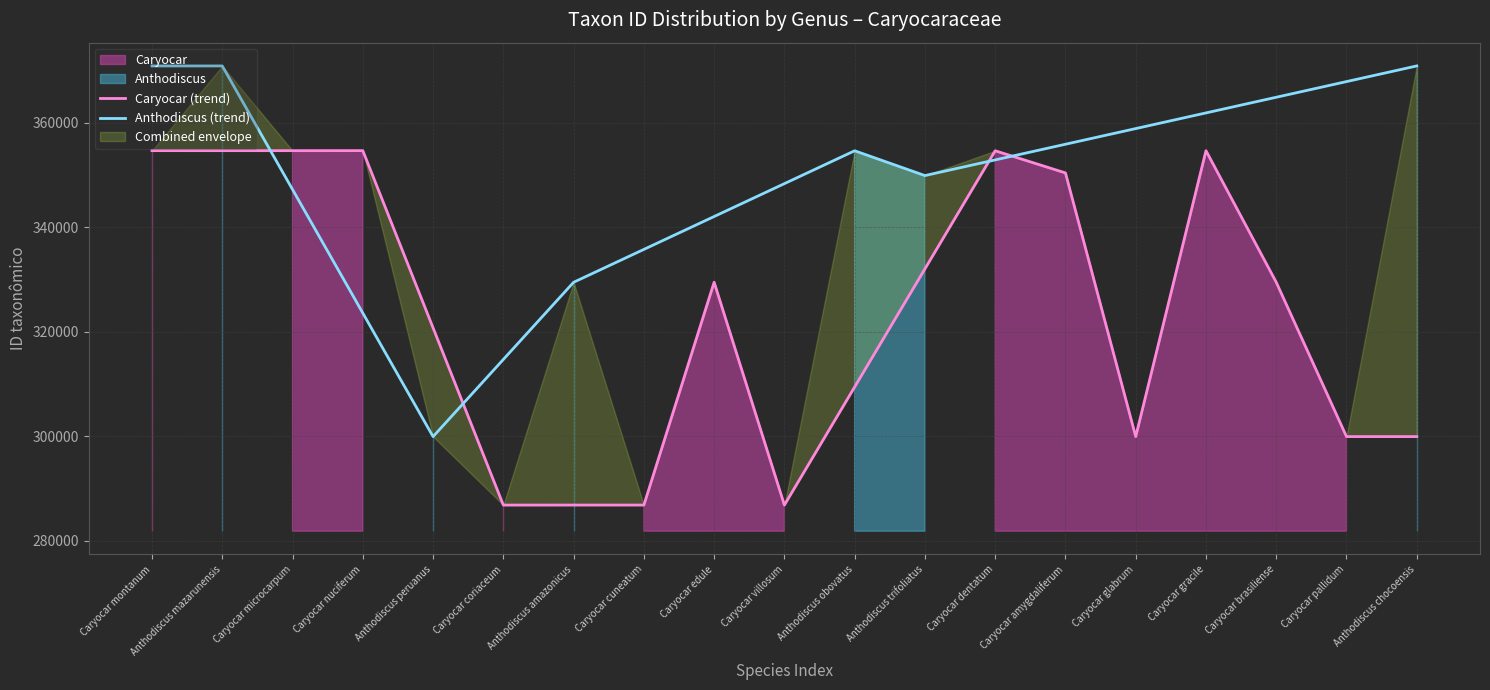

At which category is the sum across all series the highest?

Caryocar montanum